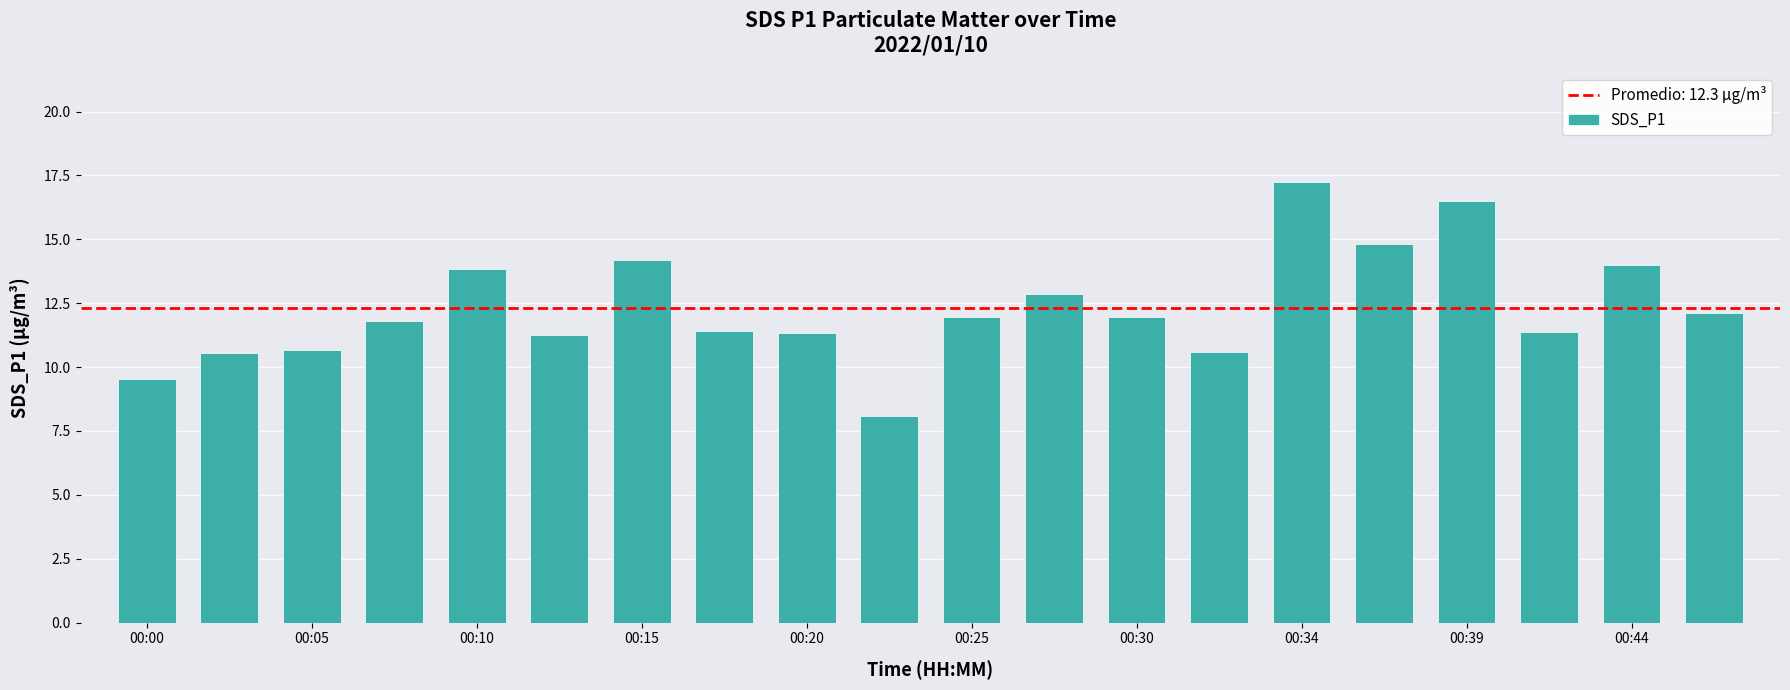

What is the greatest value displayed?

17.2